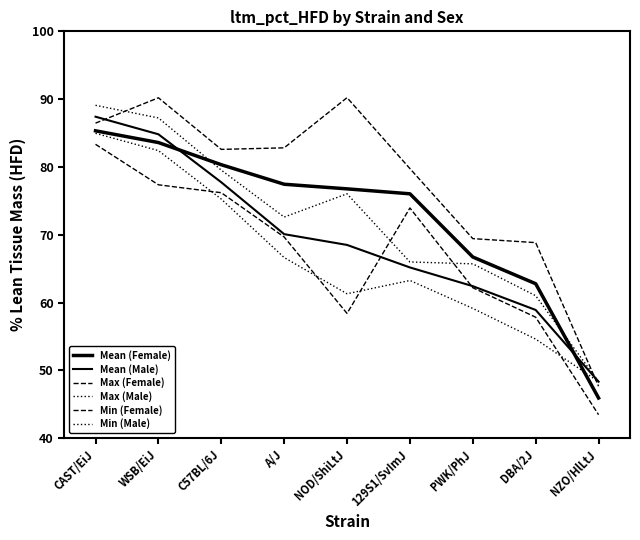

Where do Max (Female) and Max (Male) first cross each other?

CAST/EiJ and WSB/EiJ